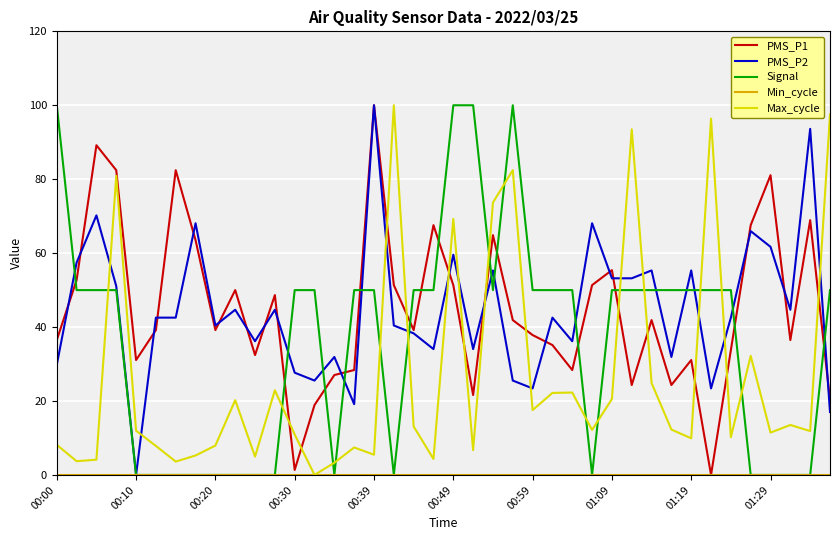

True or false: Max_cycle and PMS_P1 cross at least once.

True